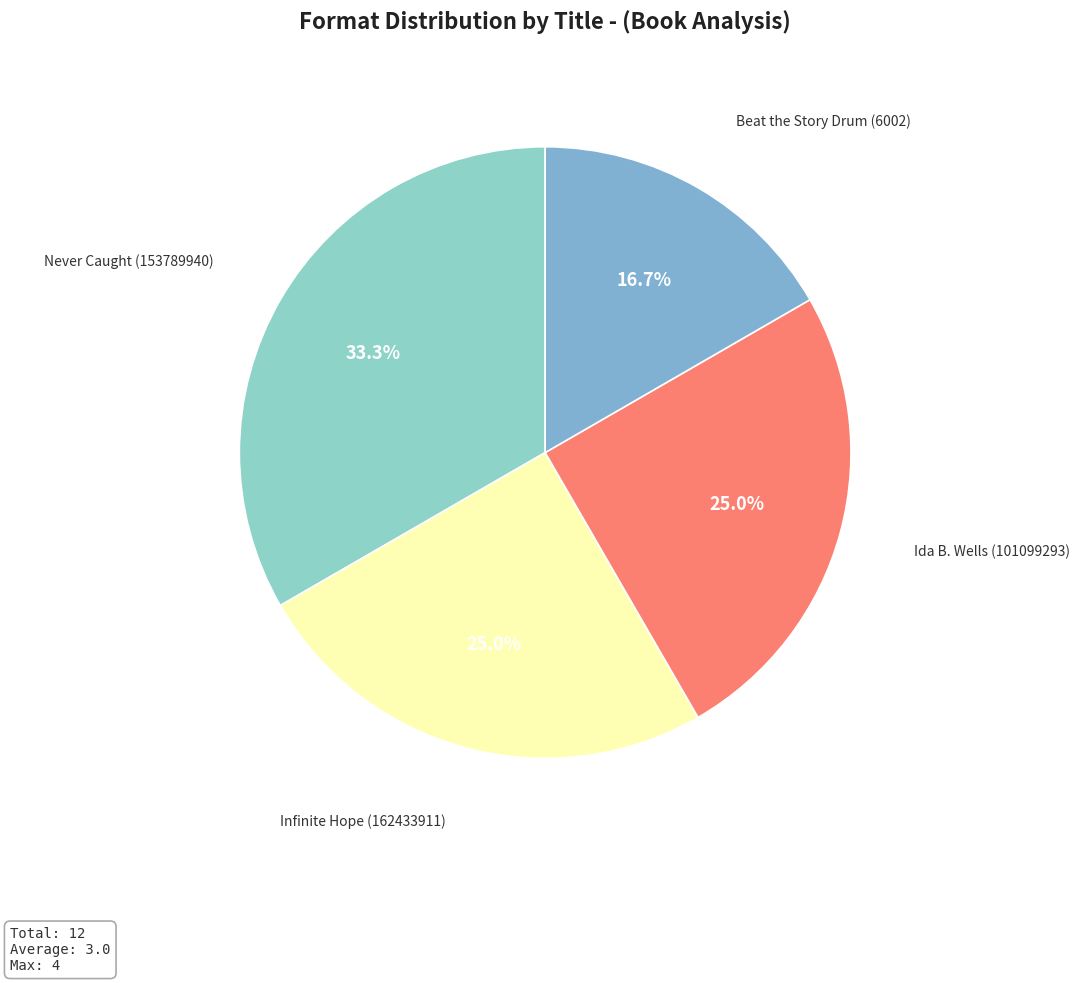

Count the number of slices in the pie.

4